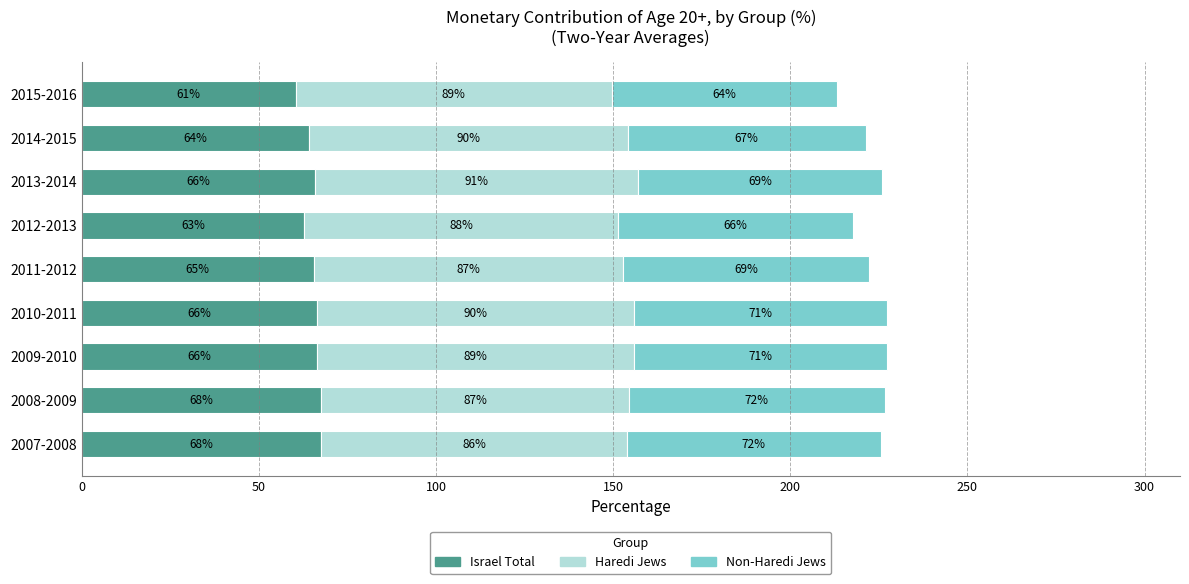

What is the highest value of the Israel Total series?

67.7